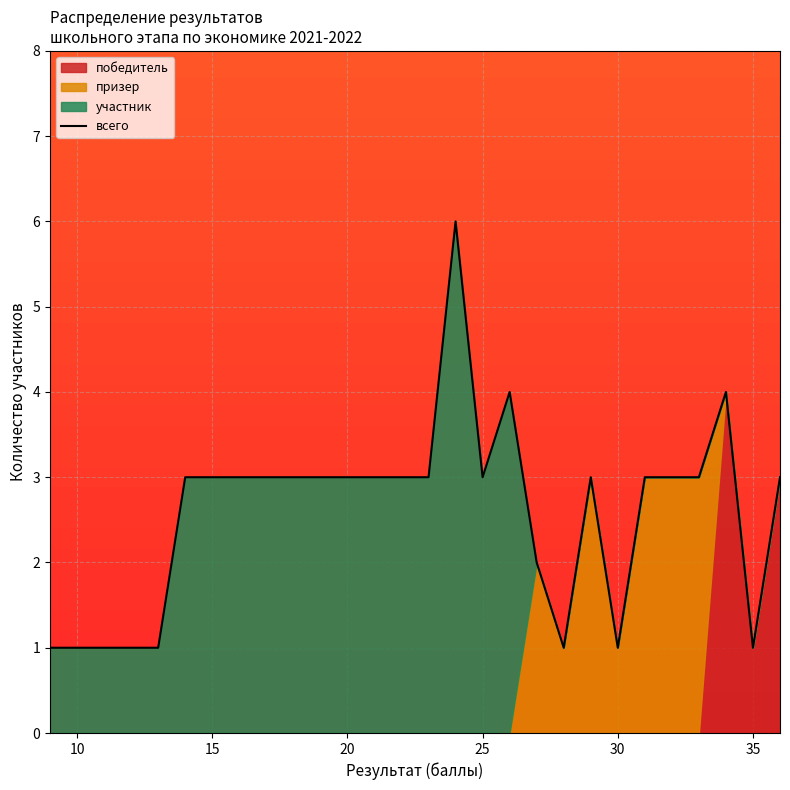

Count the number of categories in the chart.

28